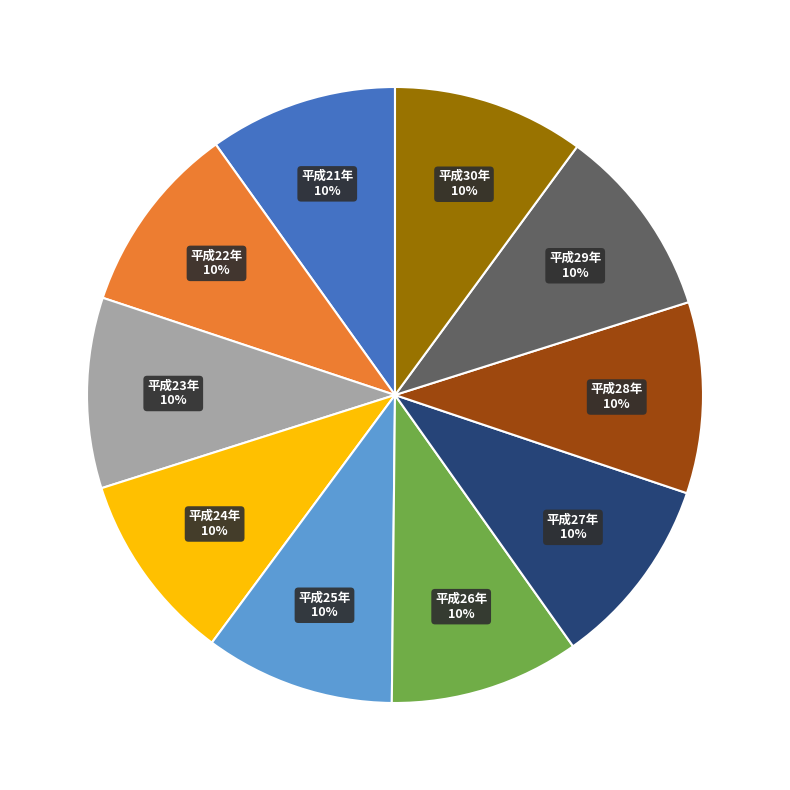

Is it true that 平成27年 is 1% of the pie?

False